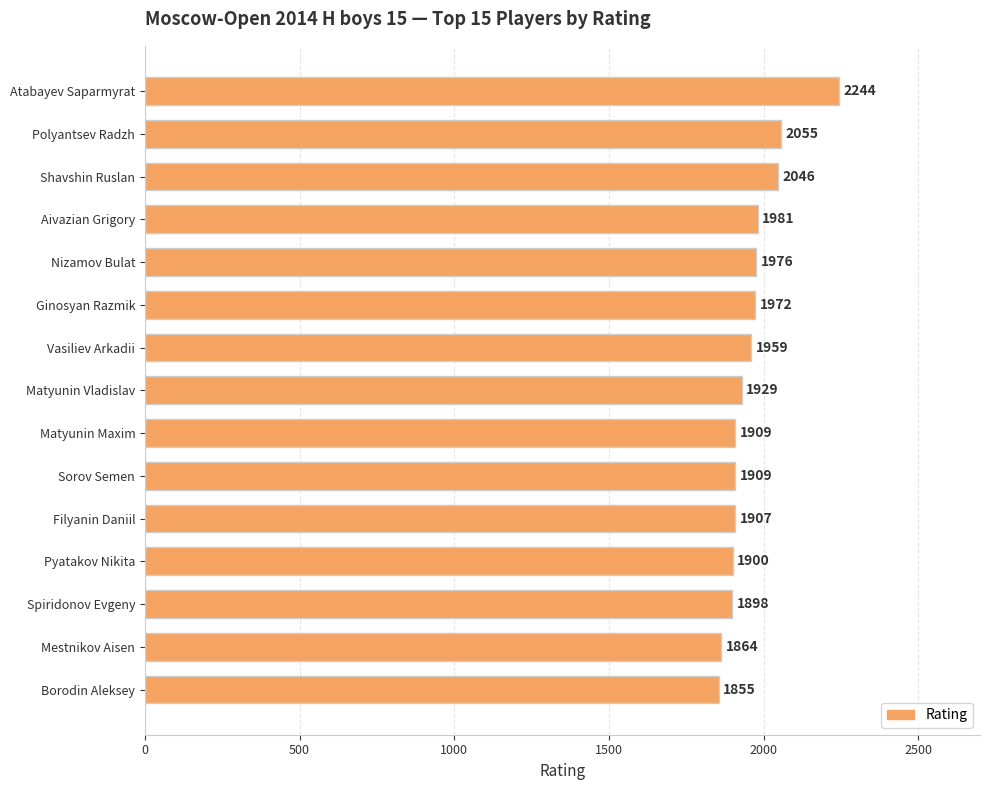

Reading top to bottom, list all the values displayed in this chart.

2244	2055	2046	1981	1976	1972	1959	1929	1909	1909	1907	1900	1898	1864	1855